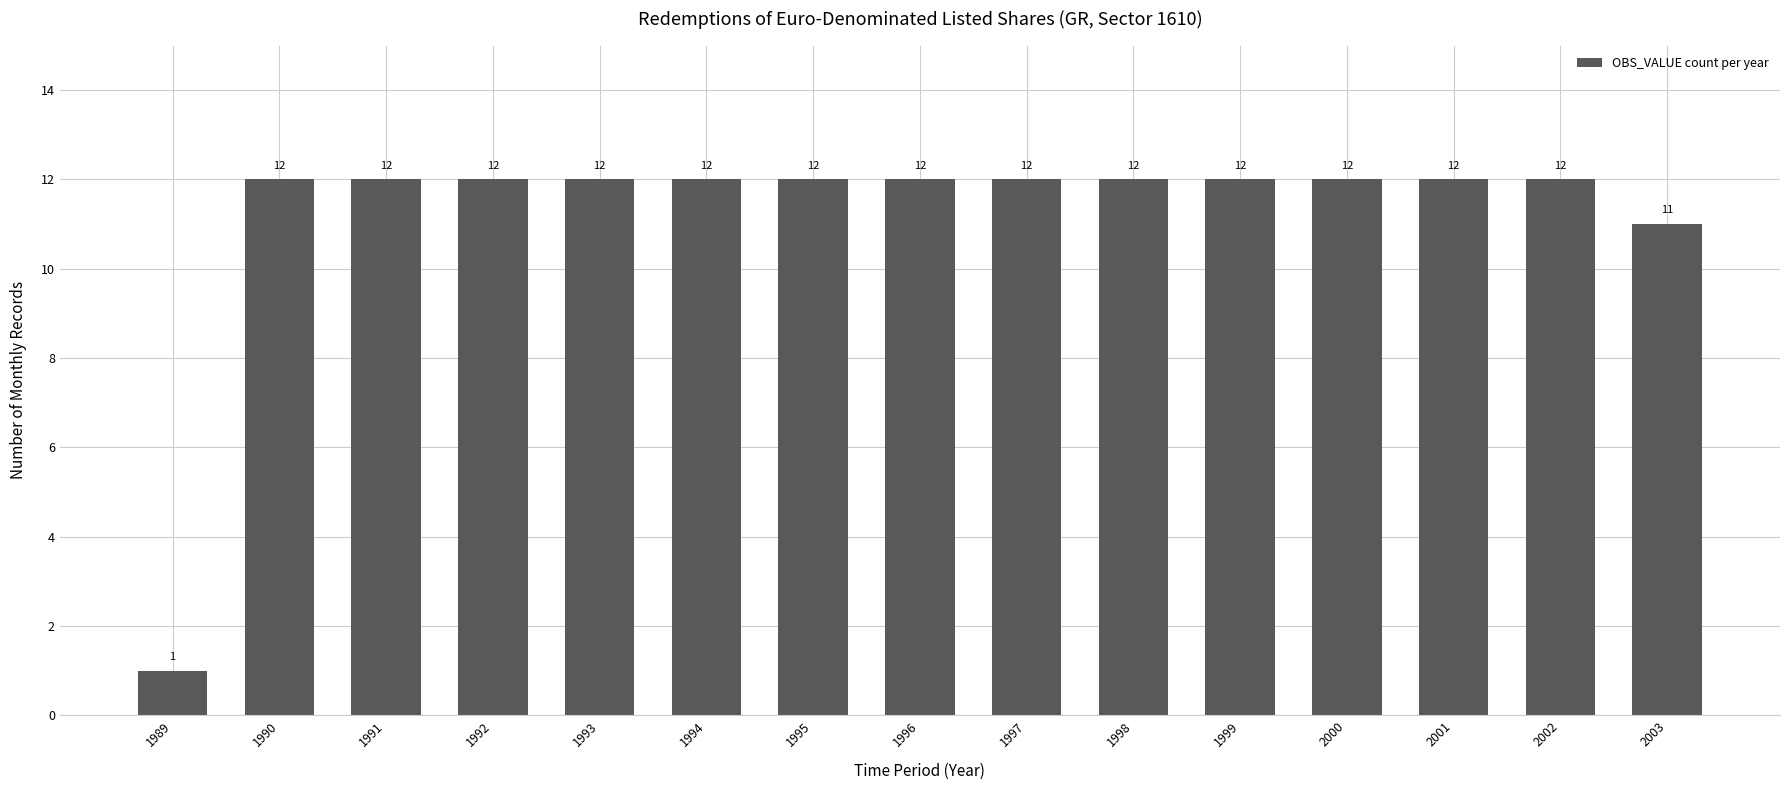

What is the difference between the second highest and minimum values?

11